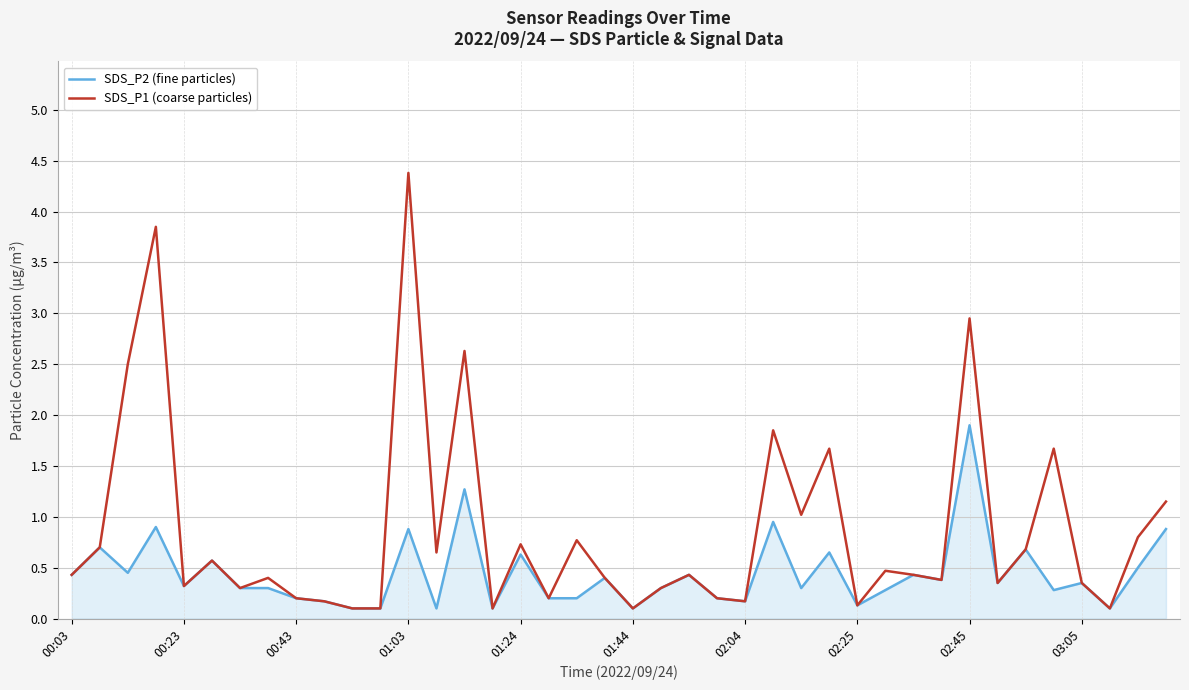

Count the number of categories in the chart.

40